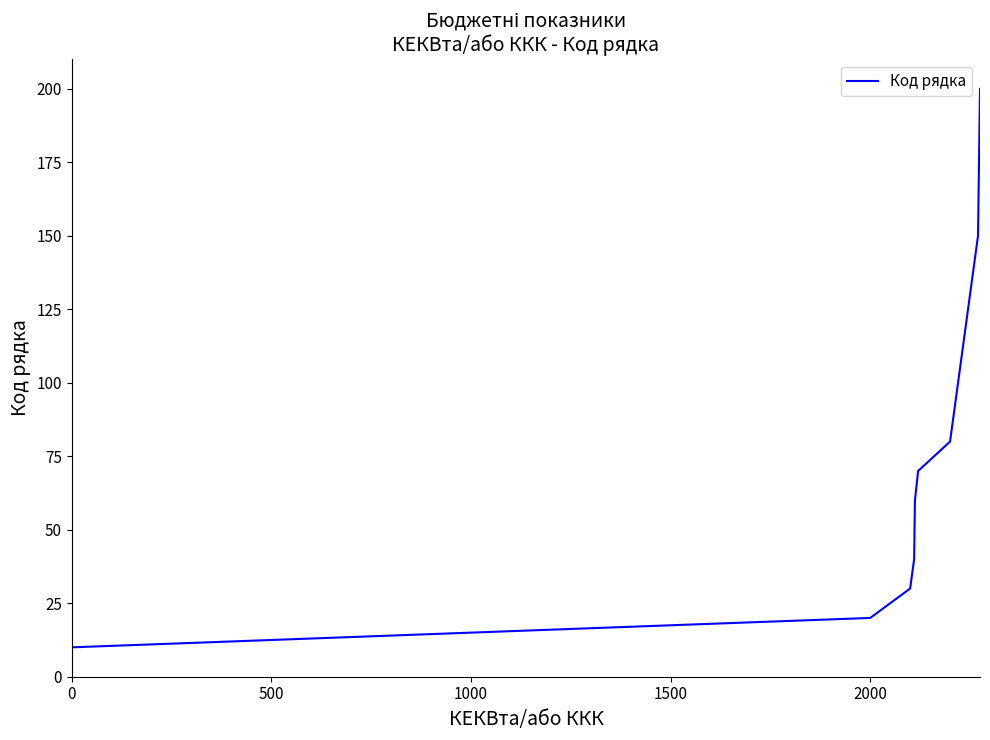

What is the difference between the maximum and minimum values?

190